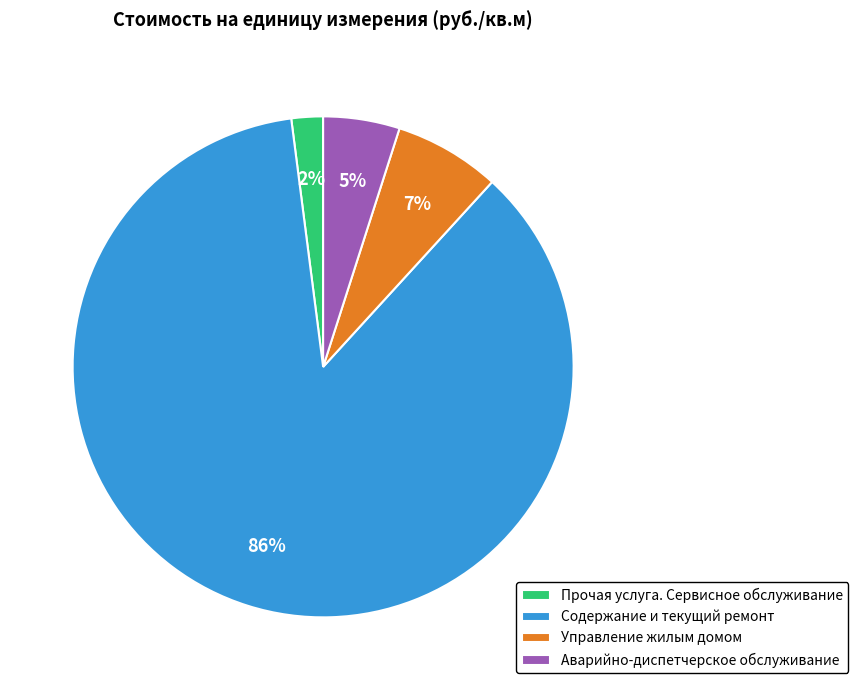

What percentage is the Содержание и текущий ремонт slice, to the nearest percent?

86%